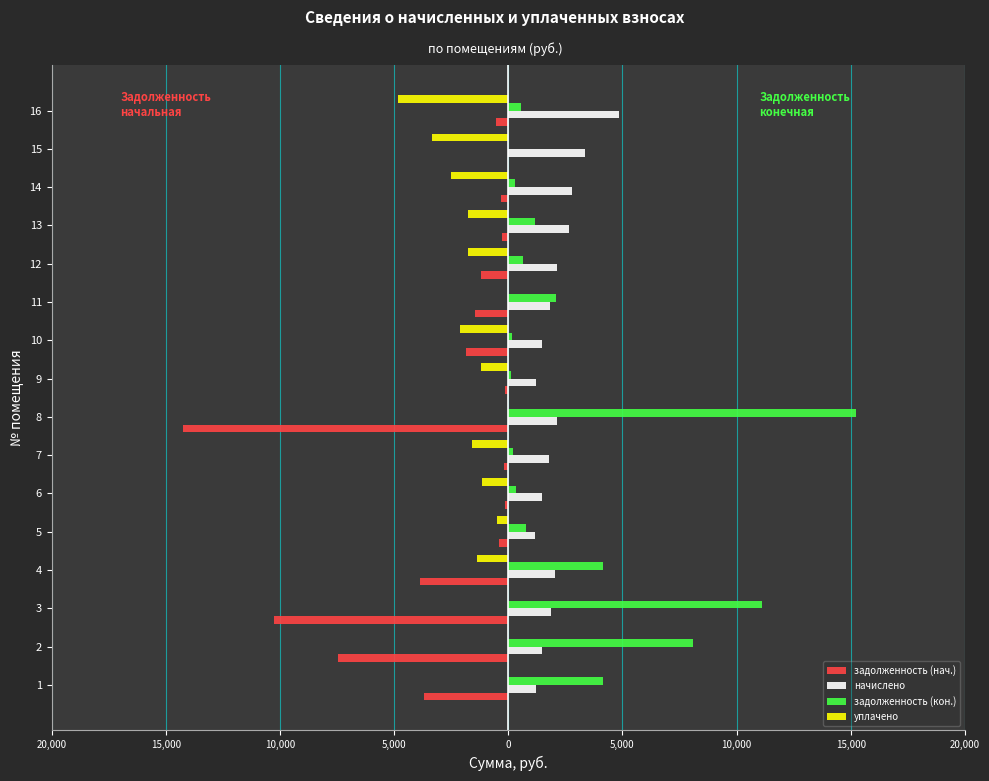

What are all the series names shown in the legend?

задолженность (нач.), начислено, задолженность (кон.), уплачено